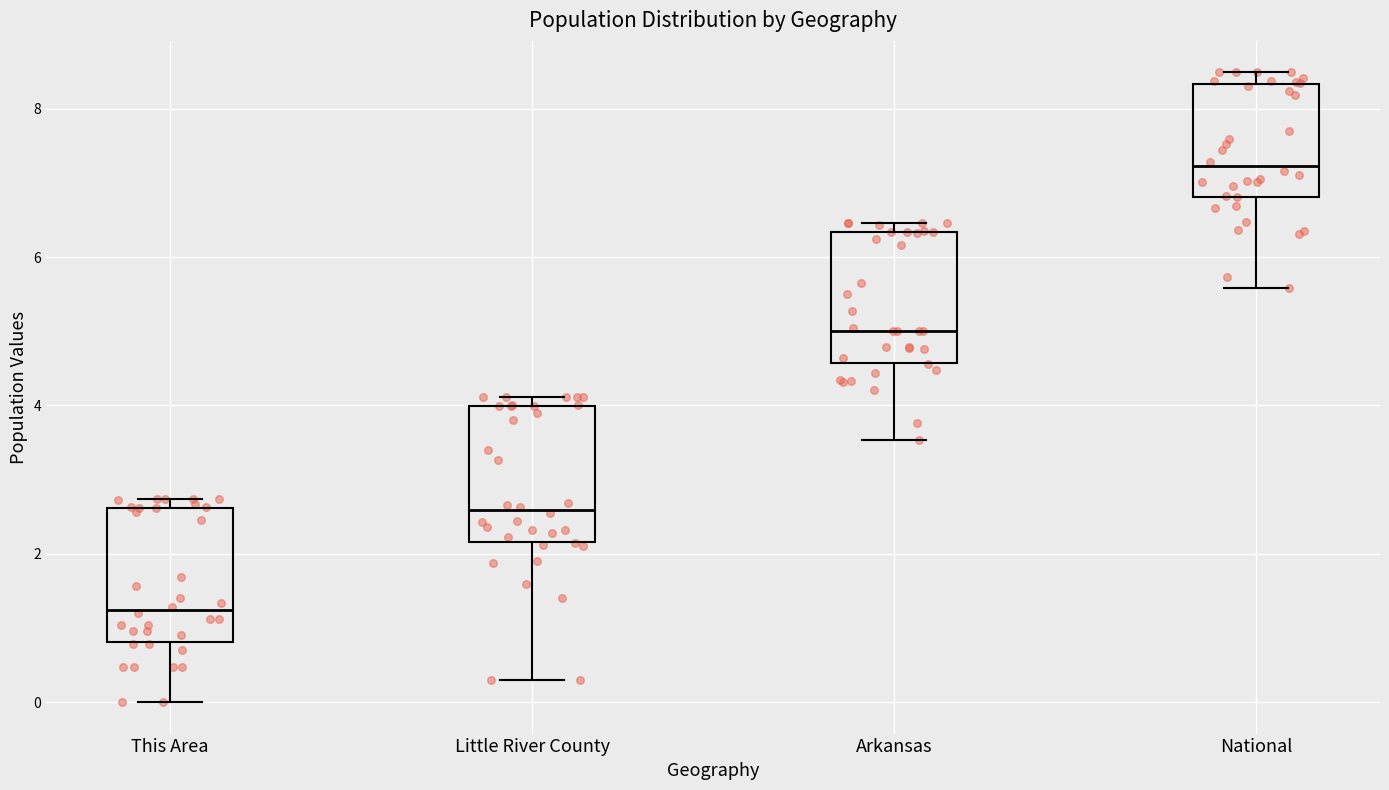

Reading left to right, read every box against the y-axis: the position of its median line, the range the box covers, and the ends of its whiskers. The values are not printed on the chart, so give them approximately, as read against the axis.

This Area: median 1.2, box 0.8 to 2.6, whiskers 0.0 to 2.8
Little River County: median 2.6, box 2.2 to 4.0, whiskers 0.4 to 4.2
Arkansas: median 5.0, box 4.6 to 6.4, whiskers 3.6 to 6.4 (just above the box's upper edge)
National: median 7.2, box 6.8 to 8.4, whiskers 5.6 to 8.4 (just above the box's upper edge)